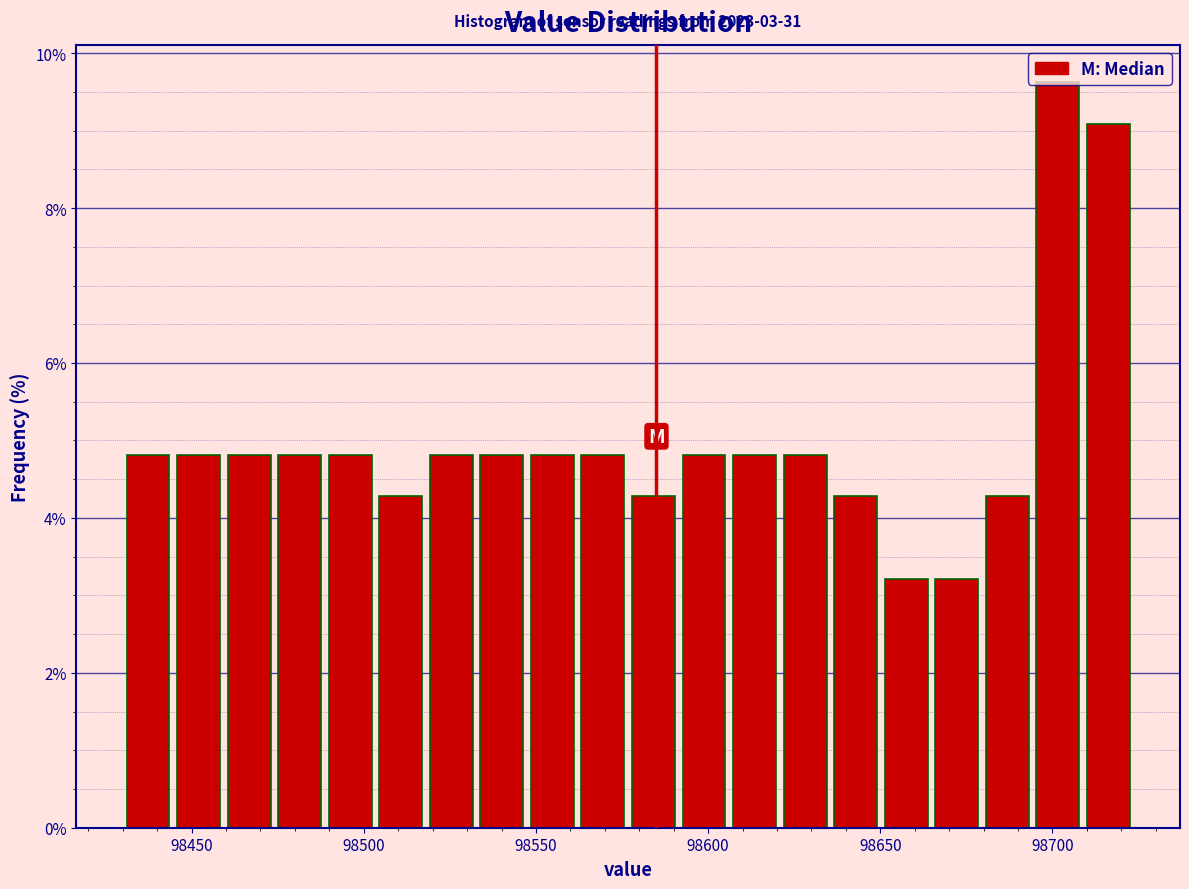

Read against the x-axis, roughly where is the centre of the tallest bar?

98700